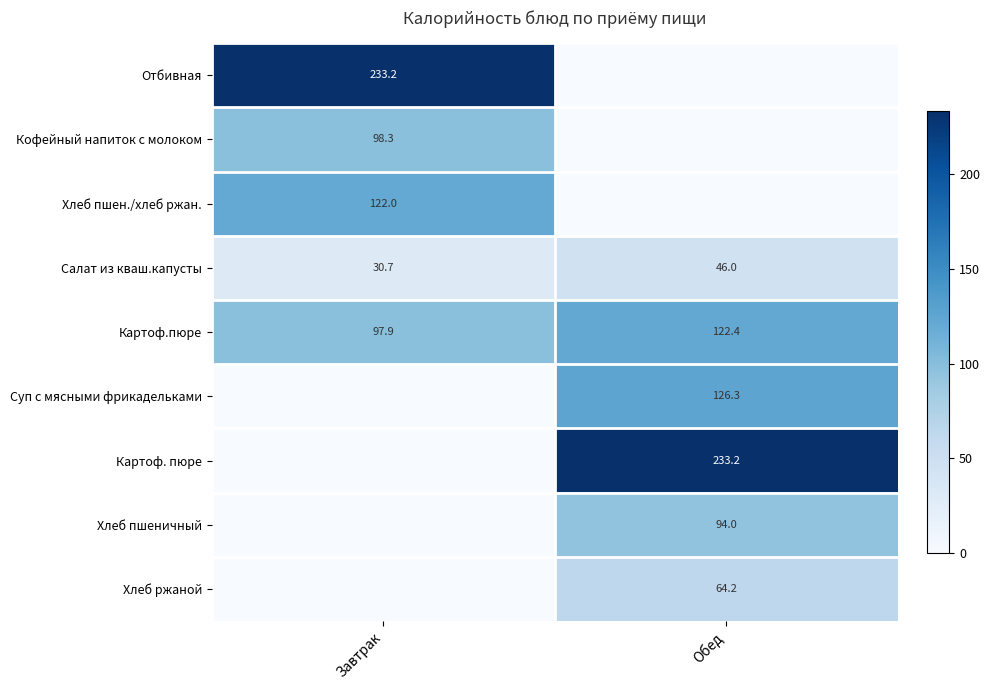

The Картоф.пюре series shows 97.9 at Завтрак. True or false?

True